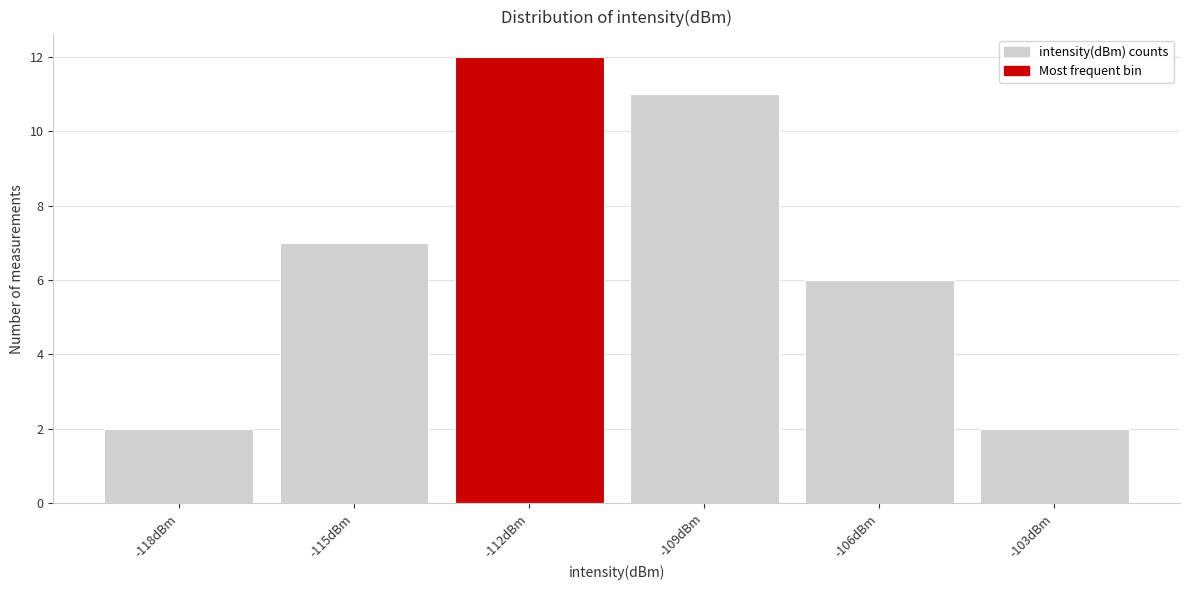

Reading left to right, transcribe all the data shown in this chart.

-118dBm=2	-115dBm=7	-112dBm=12	-109dBm=11	-106dBm=6	-103dBm=2